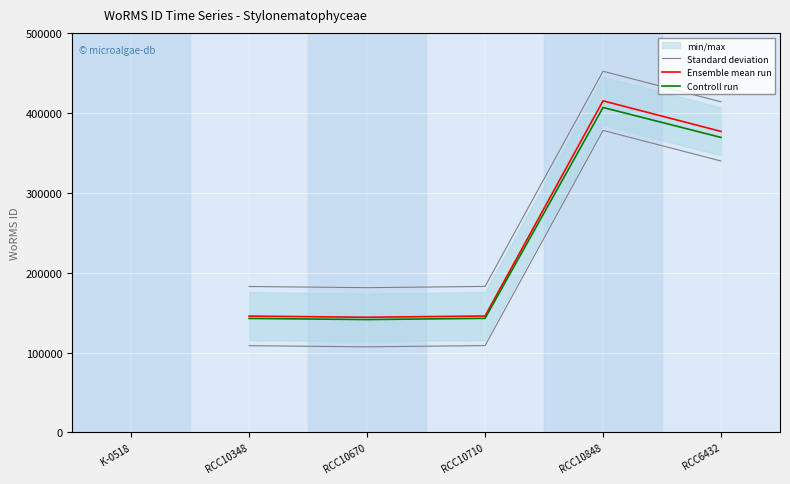

How many lines are shown in the chart?

3